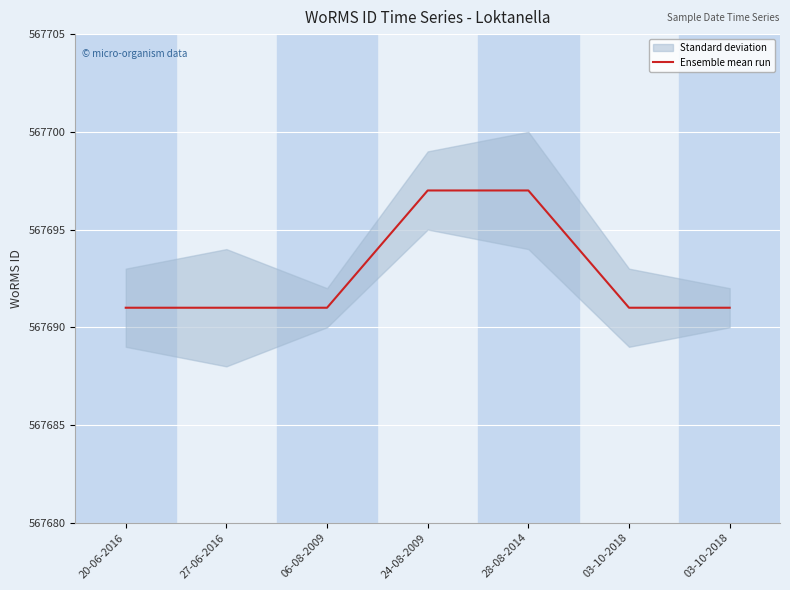

What is the label of the 1st point from the right?

03-10-2018